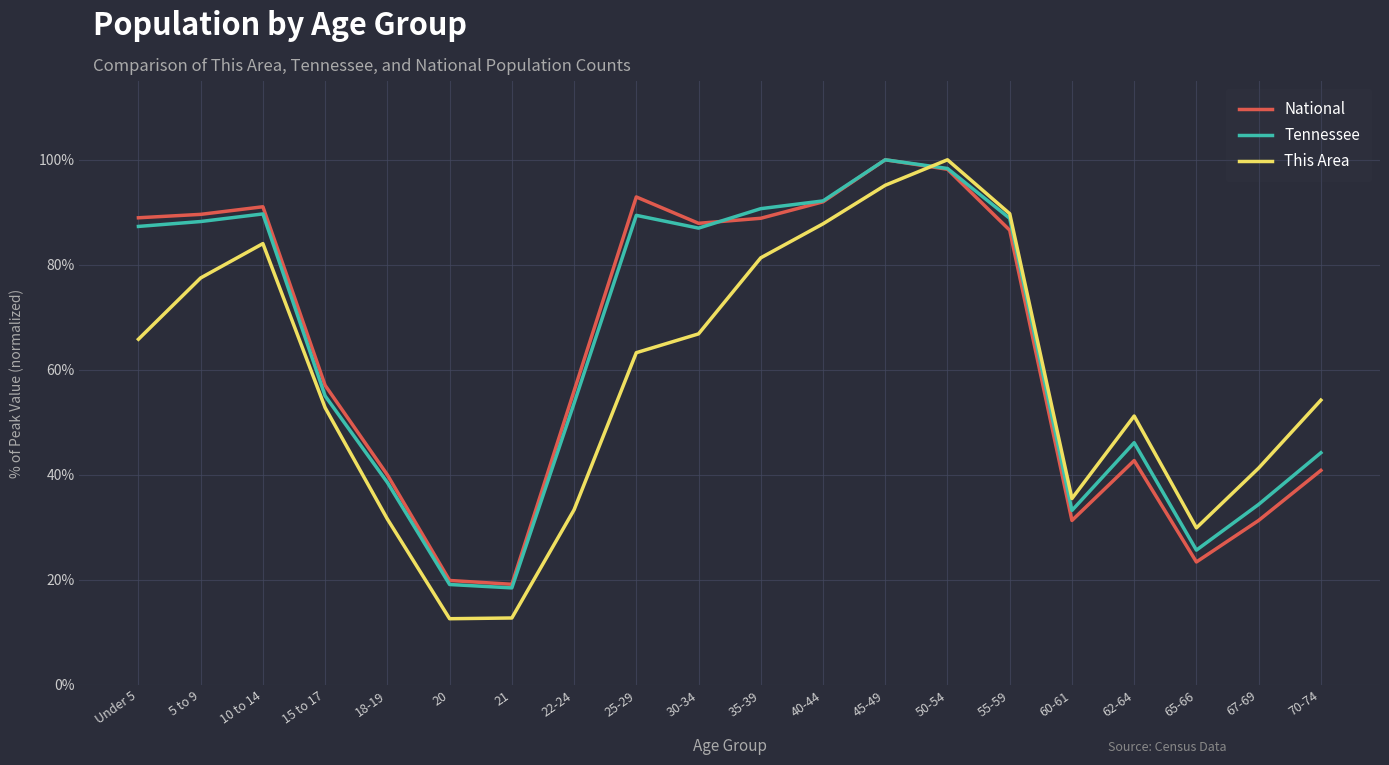

How many intersections are there between This Area and National?

1